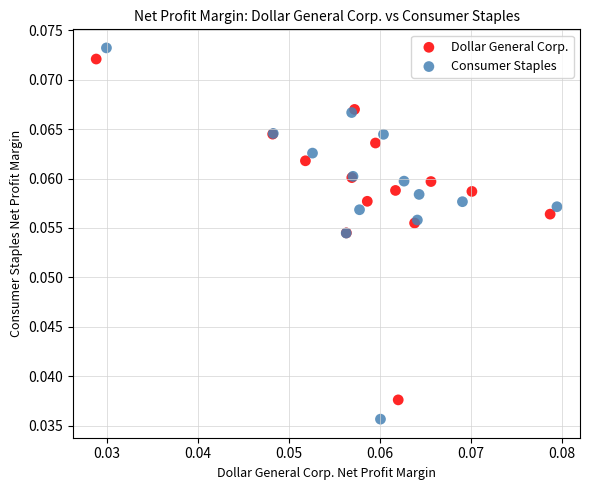

Which series reaches the minimum Y coordinate?

Consumer Staples